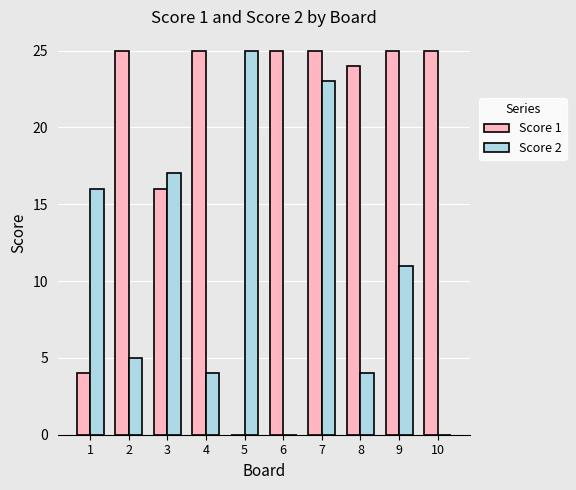

What is the sum of the Score 1 values at 7 and 8?

49